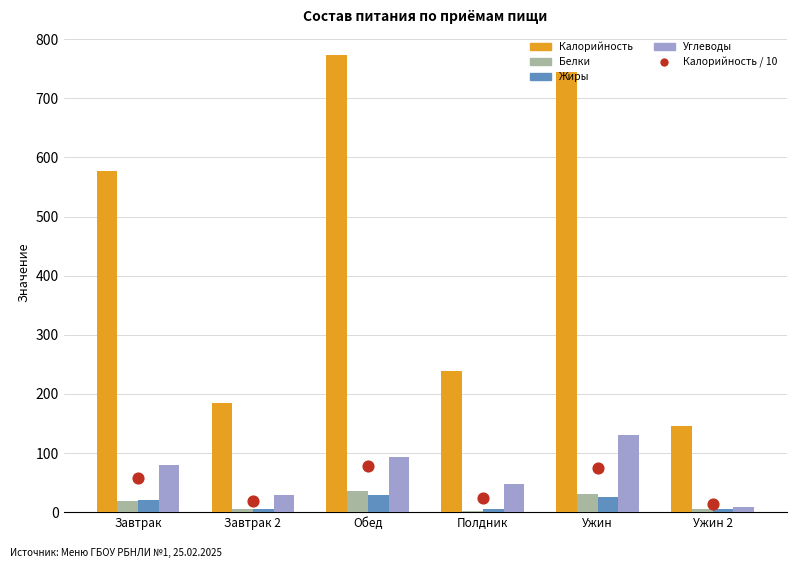

At which category is the sum across all series the highest?

Обед